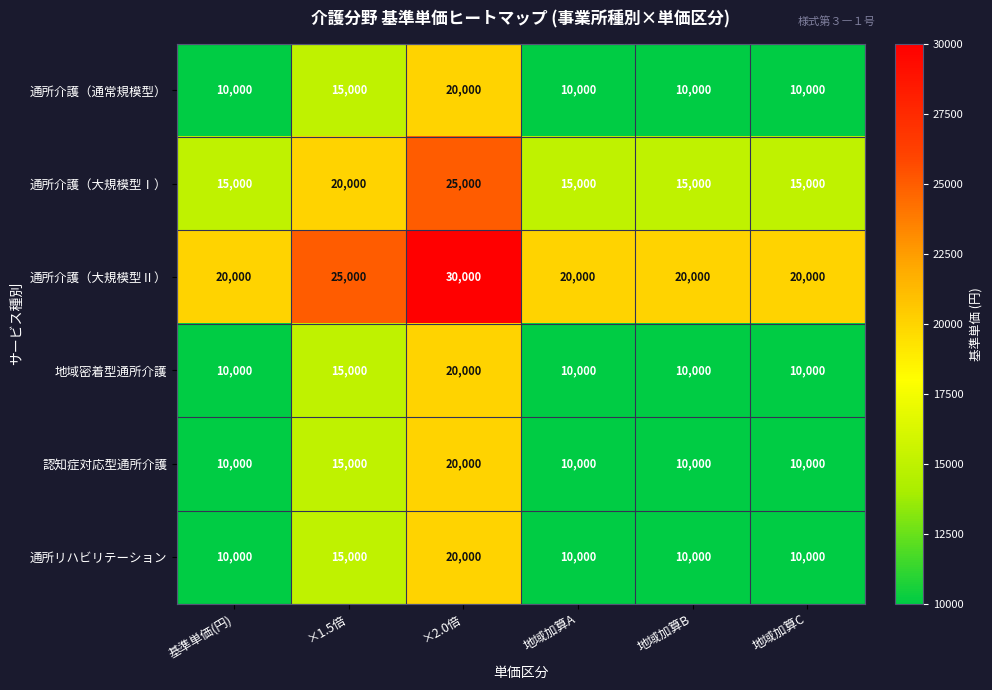

What is the approximate value of 通所介護（通常規模型） at ×2.0倍?

20000